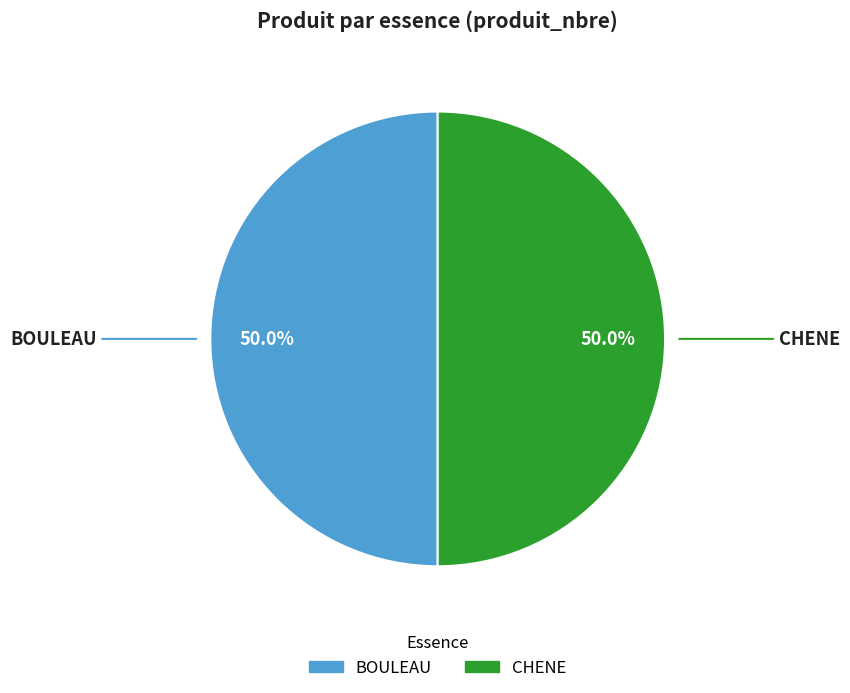

Approximately how many times larger is the value at CHENE compared to BOULEAU?

1.0